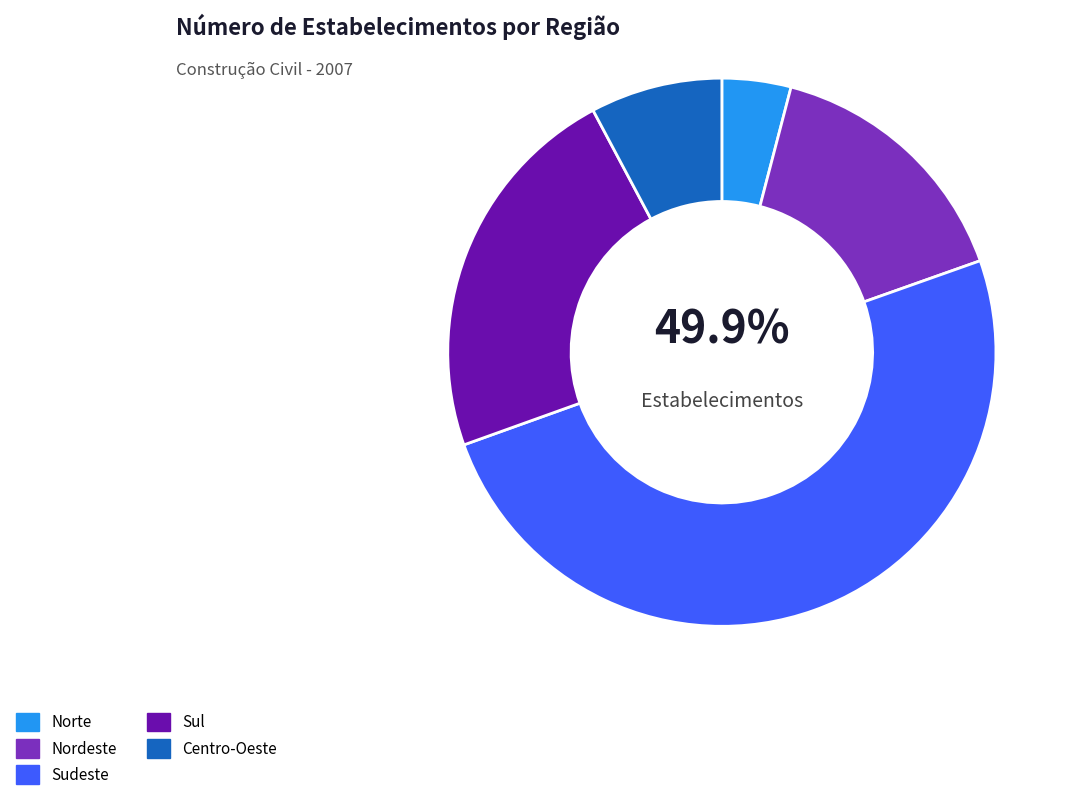

Which category has the smallest portion of the pie?

Norte